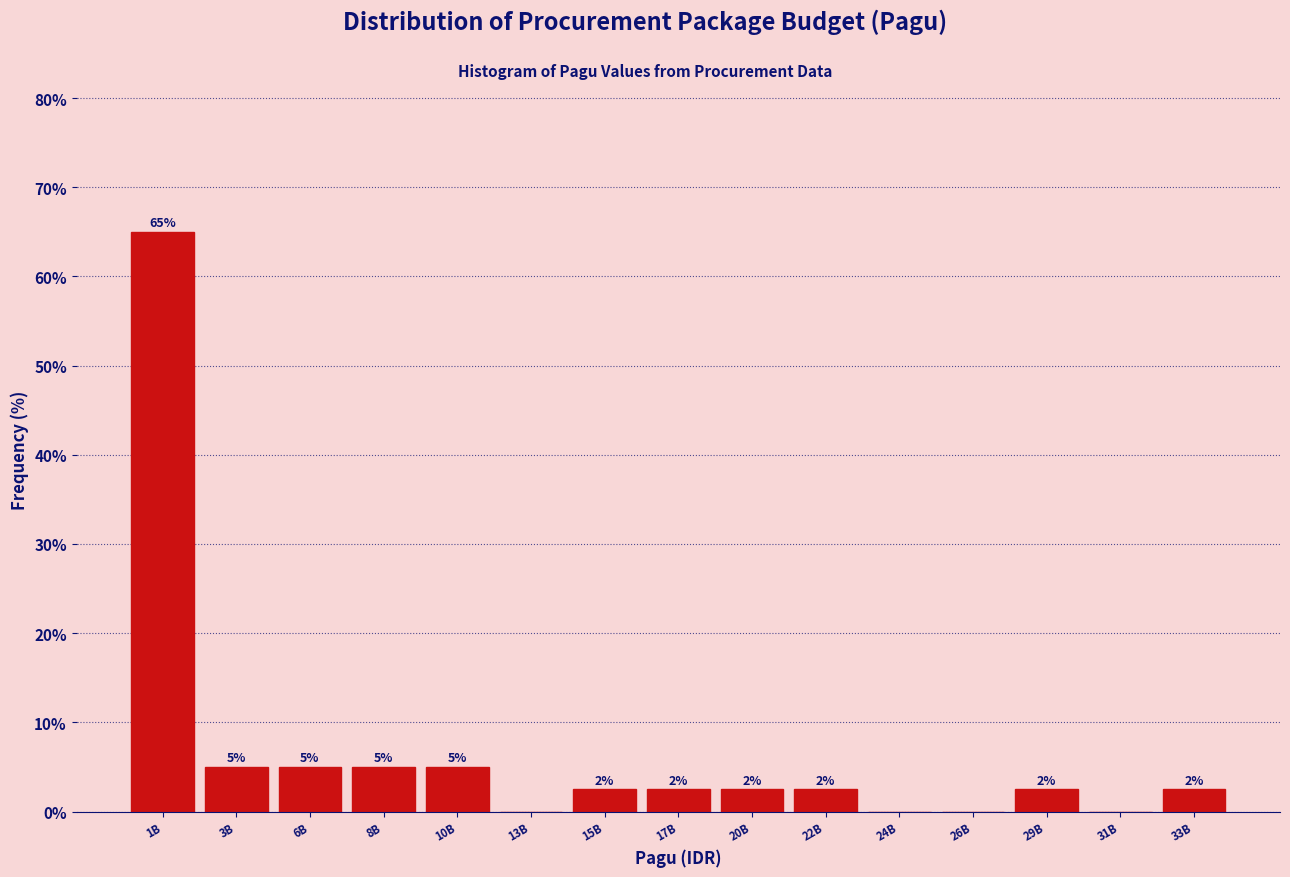

Are the bars horizontal?

No